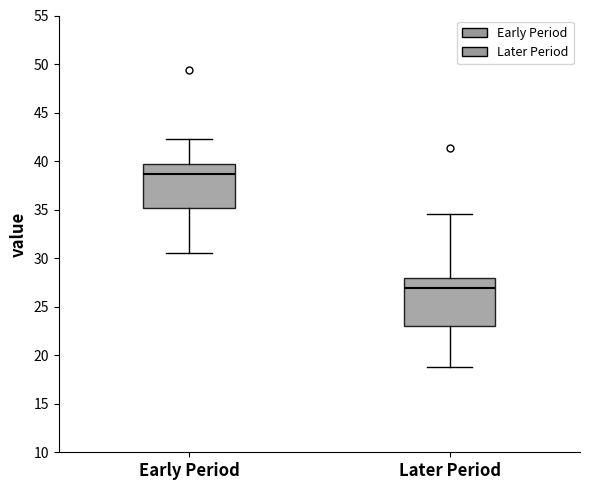

Which box has the lowest median line?

Later Period